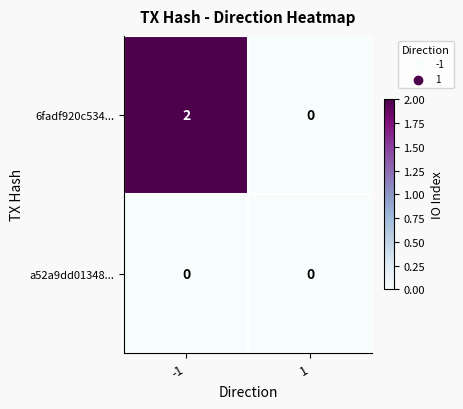

List the series in order of their peak value, lowest first.

a52a9dd01348..., 6fadf920c534...